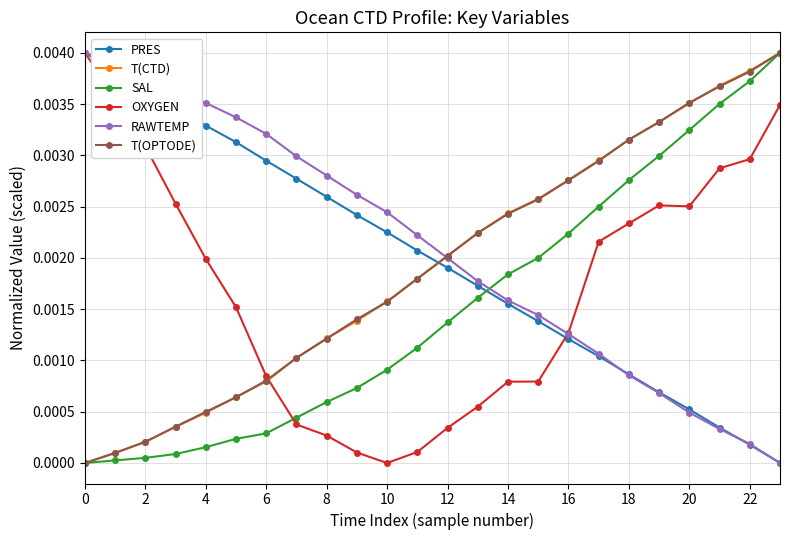

True or false: T(OPTODE) has more than 0 interior local peaks.

False